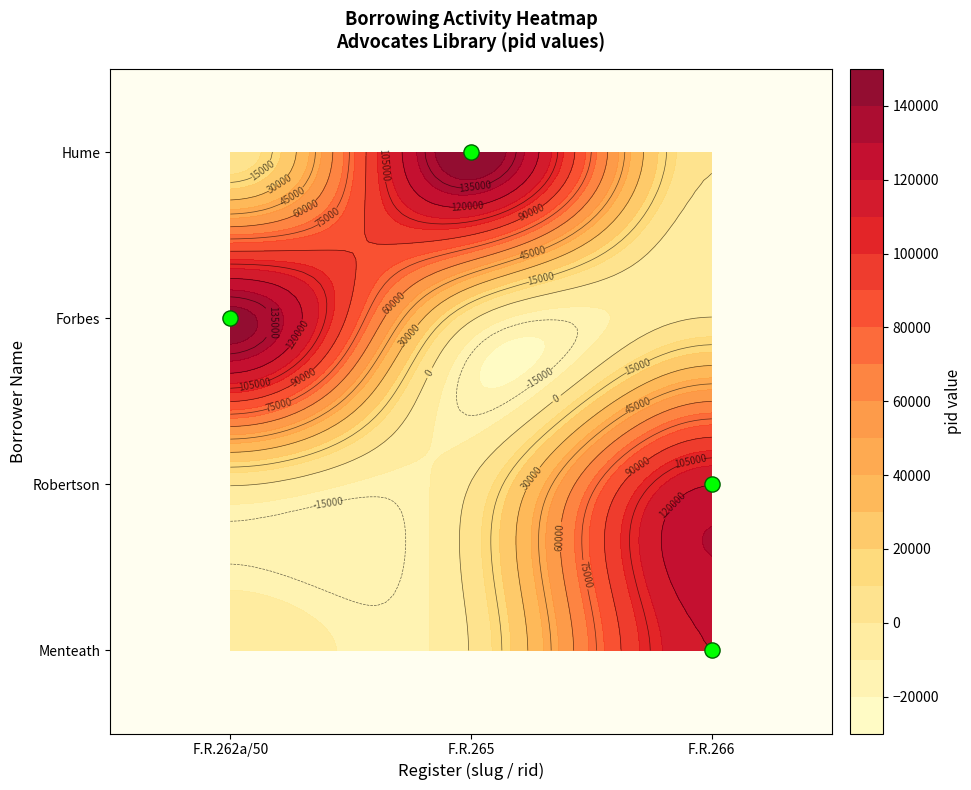

What is the maximum value shown in the chart?

151672